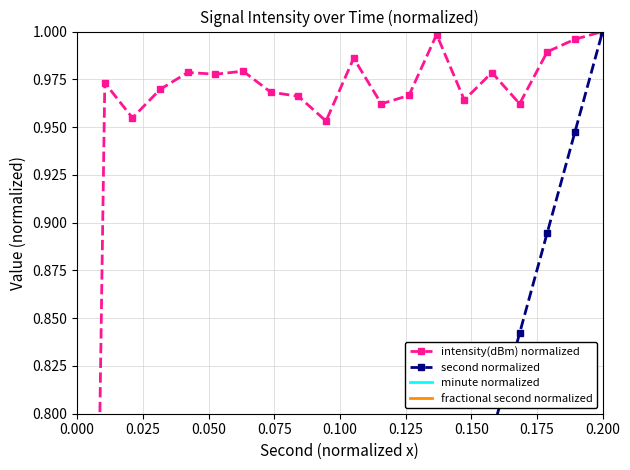

How many lines are shown in the chart?

4